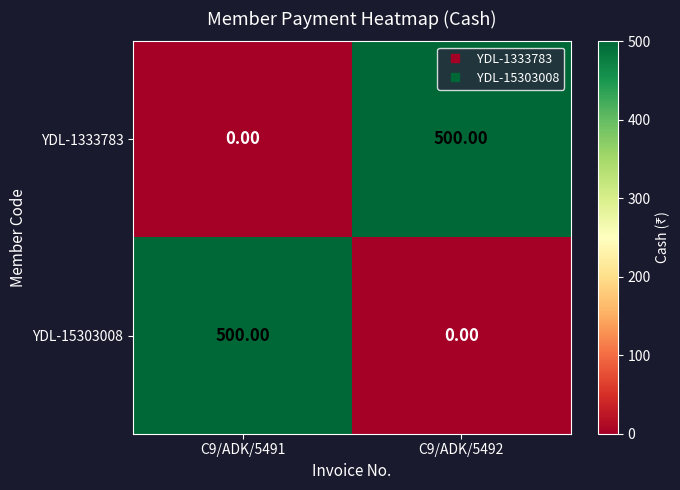

What is the difference between the highest and lowest values at C9/ADK/5491?

500